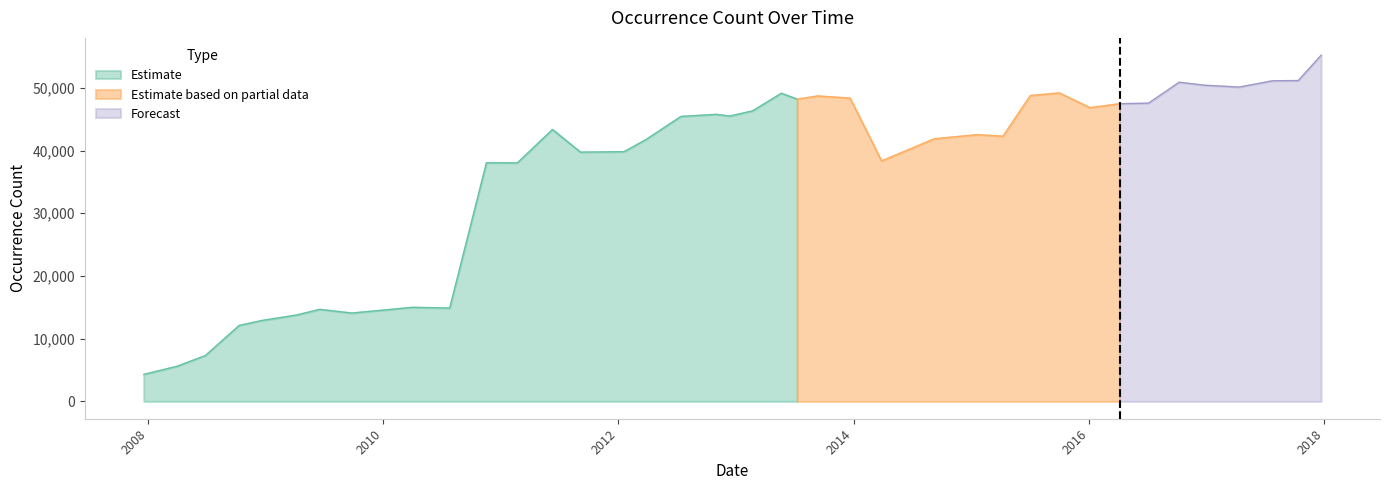

Is it true that the value at 2016-07-04 is 47556?

True